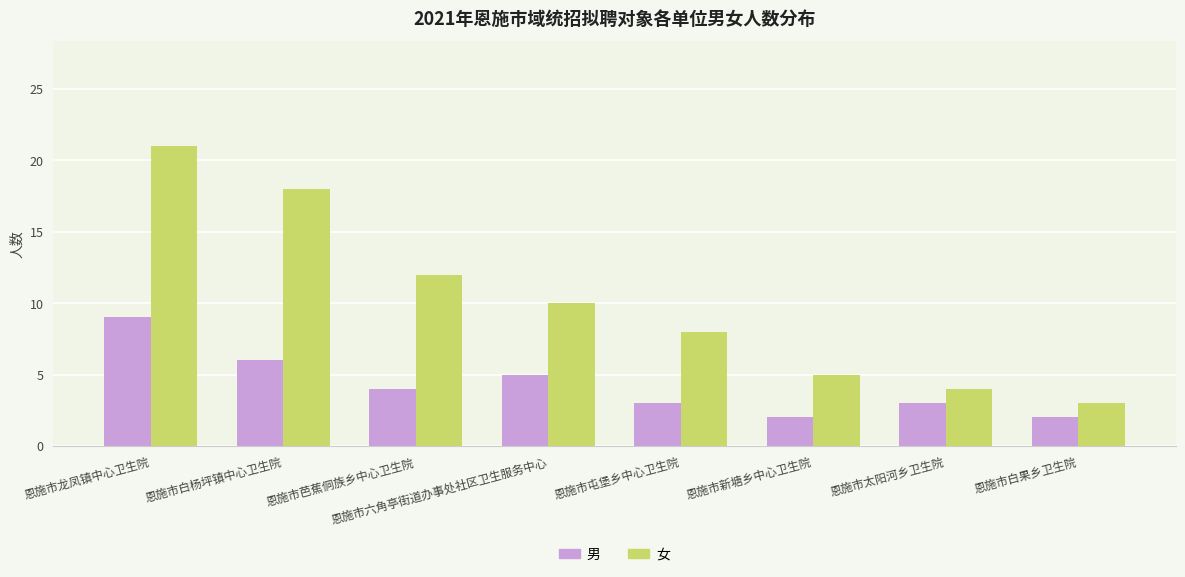

Reading left to right, list all the values displayed in this chart.

男: 恩施市龙凤镇中心卫生院=9	恩施市白杨坪镇中心卫生院=6	恩施市芭蕉侗族乡中心卫生院=4	恩施市六角亭街道办事处社区卫生服务中心=5	恩施市屯堡乡中心卫生院=3	恩施市新塘乡中心卫生院=2	恩施市太阳河乡卫生院=3	恩施市白果乡卫生院=2
女: 恩施市龙凤镇中心卫生院=21	恩施市白杨坪镇中心卫生院=18	恩施市芭蕉侗族乡中心卫生院=12	恩施市六角亭街道办事处社区卫生服务中心=10	恩施市屯堡乡中心卫生院=8	恩施市新塘乡中心卫生院=5	恩施市太阳河乡卫生院=4	恩施市白果乡卫生院=3